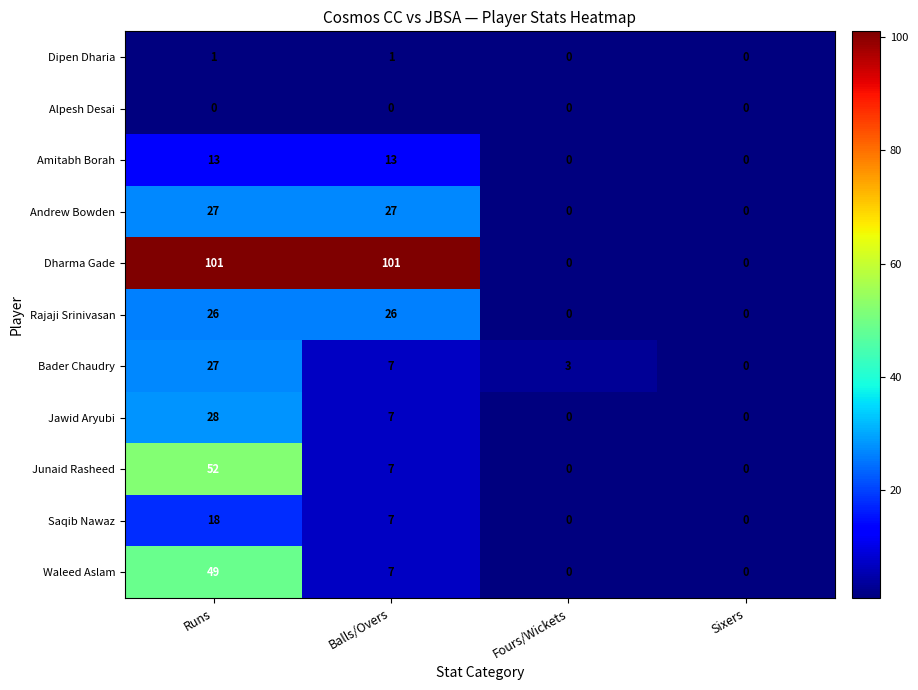

How many values in the Bader Chaudry series are below 7?

2